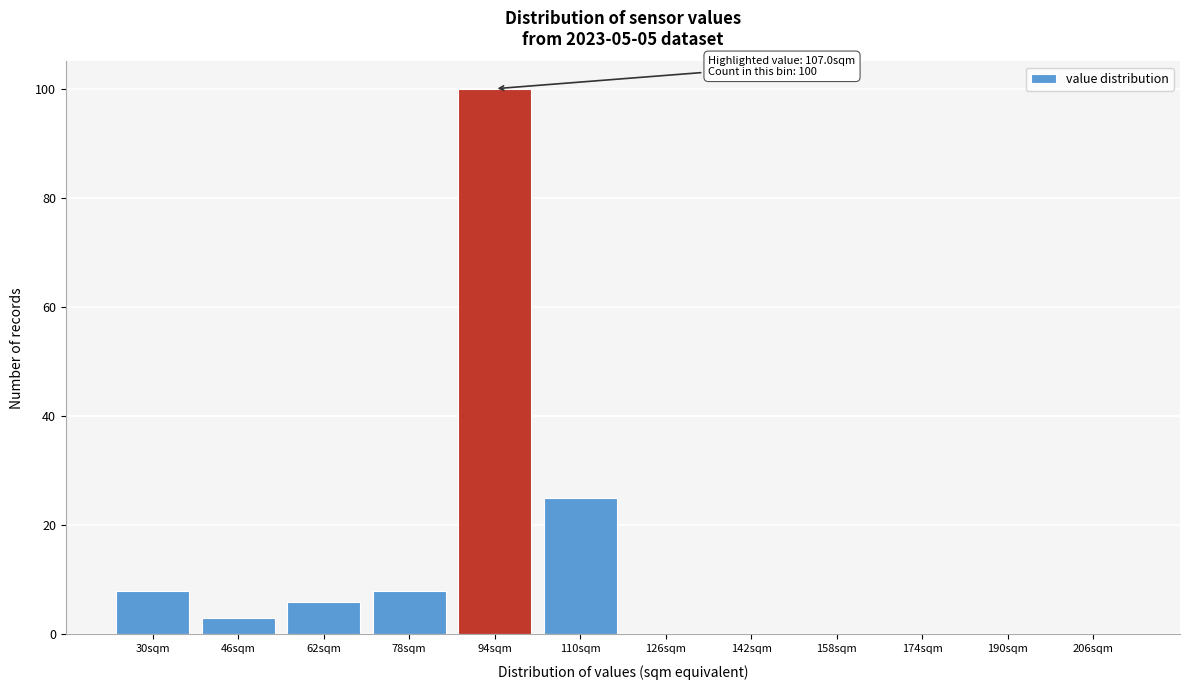

Reading right to left, list all the values displayed in this chart.

206sqm=0	190sqm=0	174sqm=0	158sqm=0	142sqm=0	126sqm=0	110sqm=25	94sqm=100	78sqm=8	62sqm=6	46sqm=3	30sqm=8